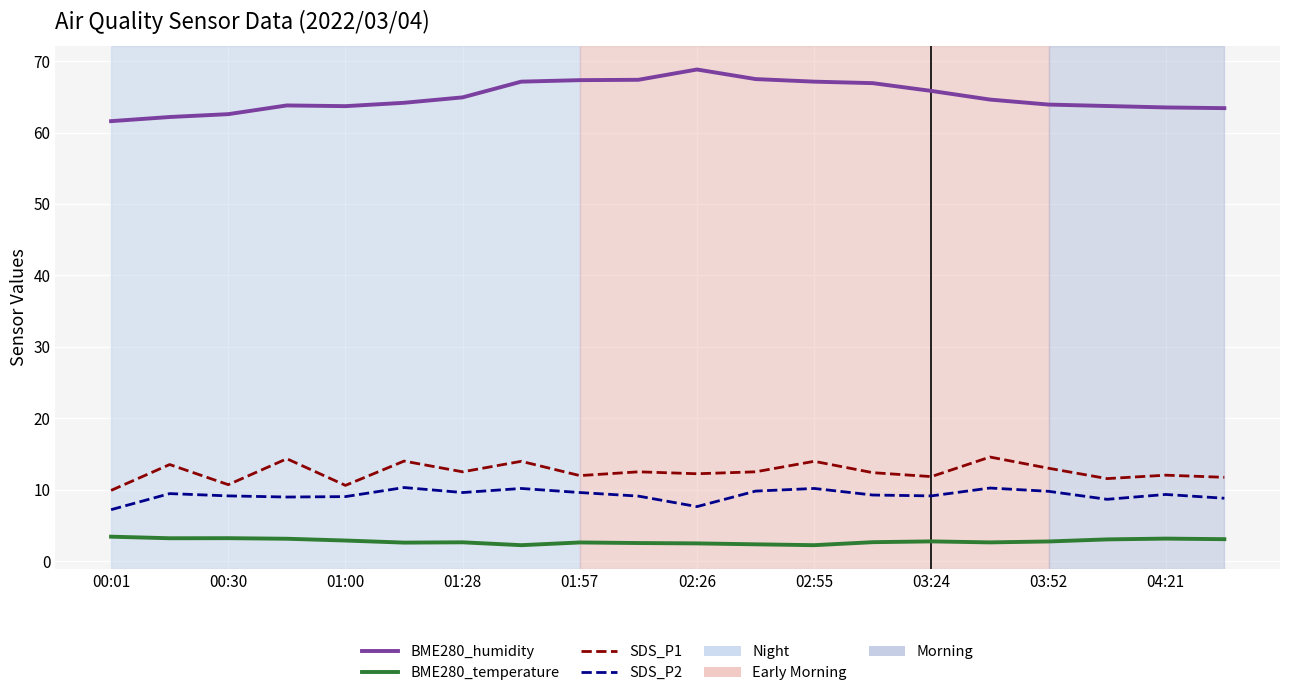

True or false: SDS_P1 and BME280_humidity intersect in this chart.

False